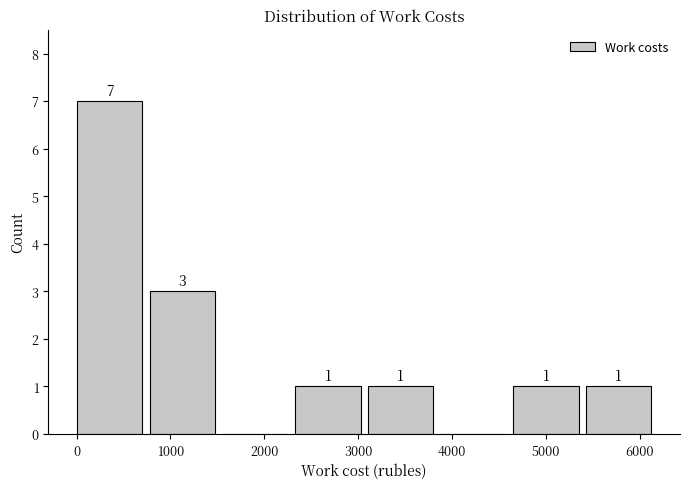

Over which range of the x-axis is the bar tallest?

0 to 800